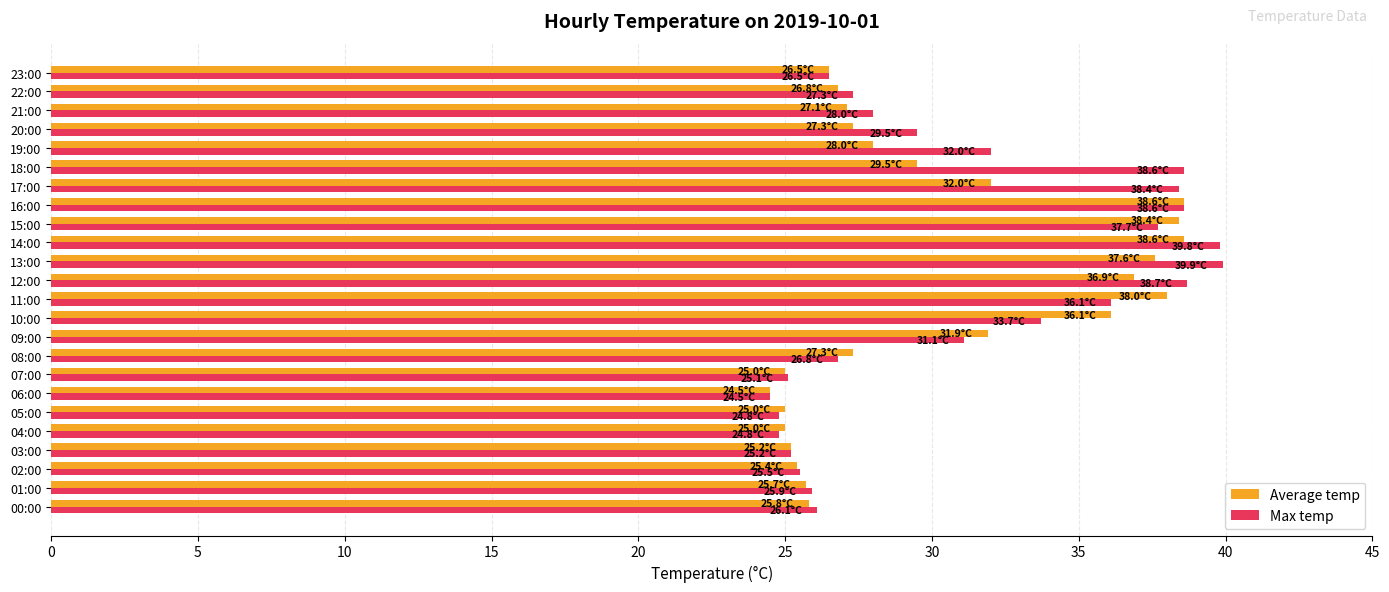

Which series has the largest total across all categories?

Max temp